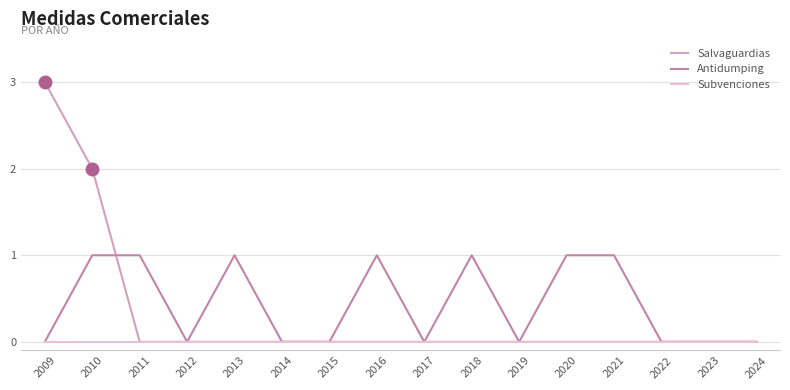

The value of Salvaguardias at 2009 is 5. True or false?

False